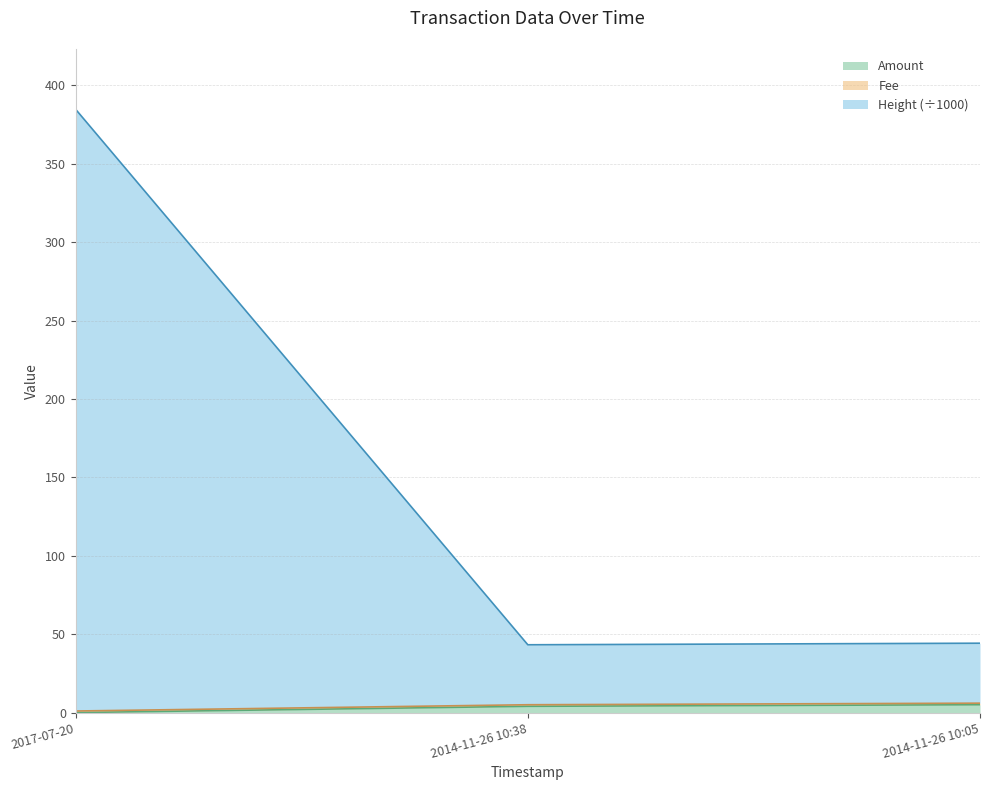

What is the total value across all series at 2014-11-26 10:38?

43.2